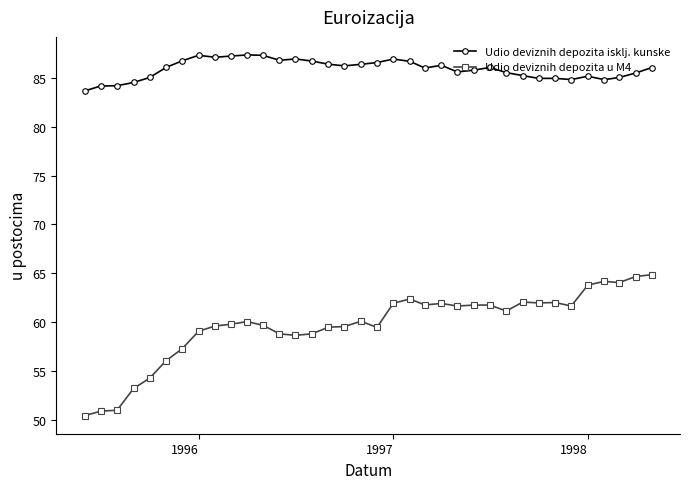

Count the number of categories in the chart.

36